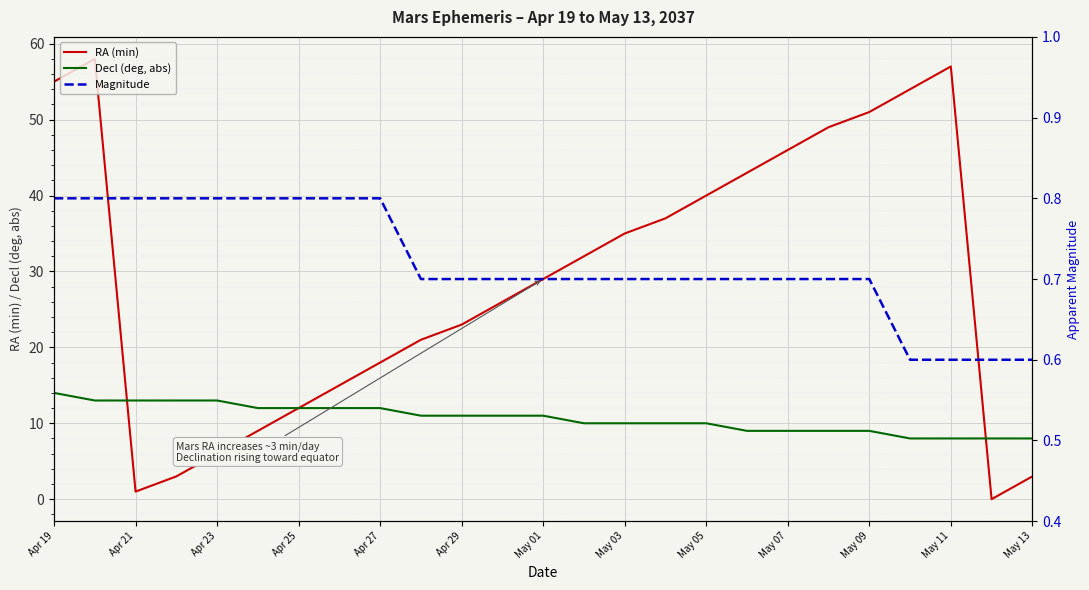

How many times do Decl (deg, abs) and RA (min) cross each other?

2